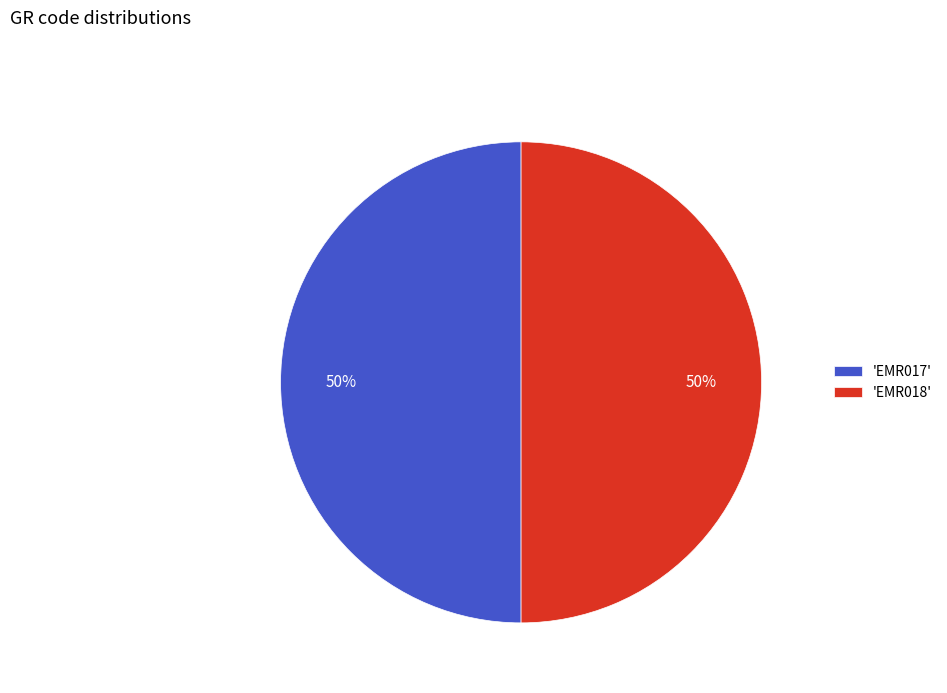

Approximately how many times larger is the value at 'EMR017' compared to 'EMR018'?

1.0